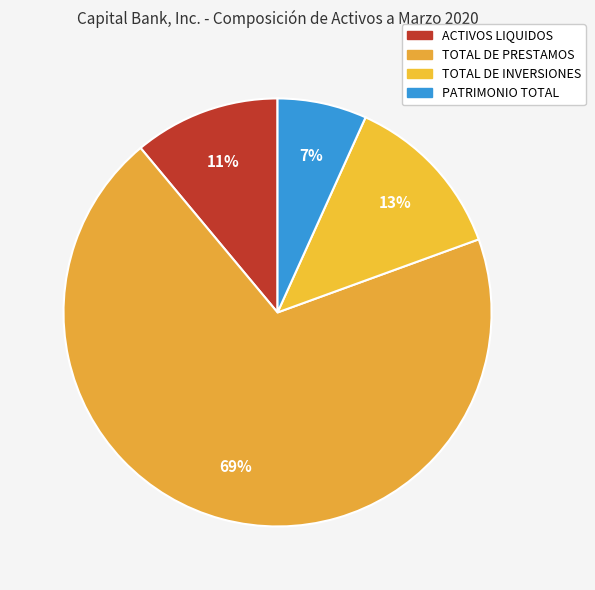

Is there a majority slice in this chart?

Yes